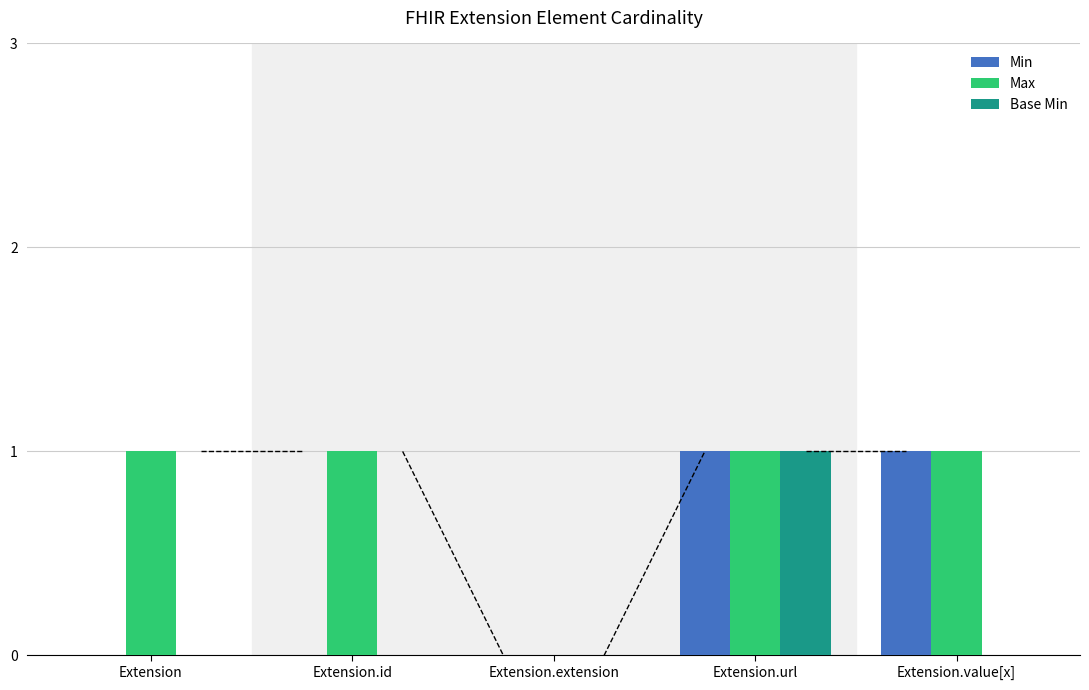

Which series changed the most between Extension and Extension.value[x]?

Min